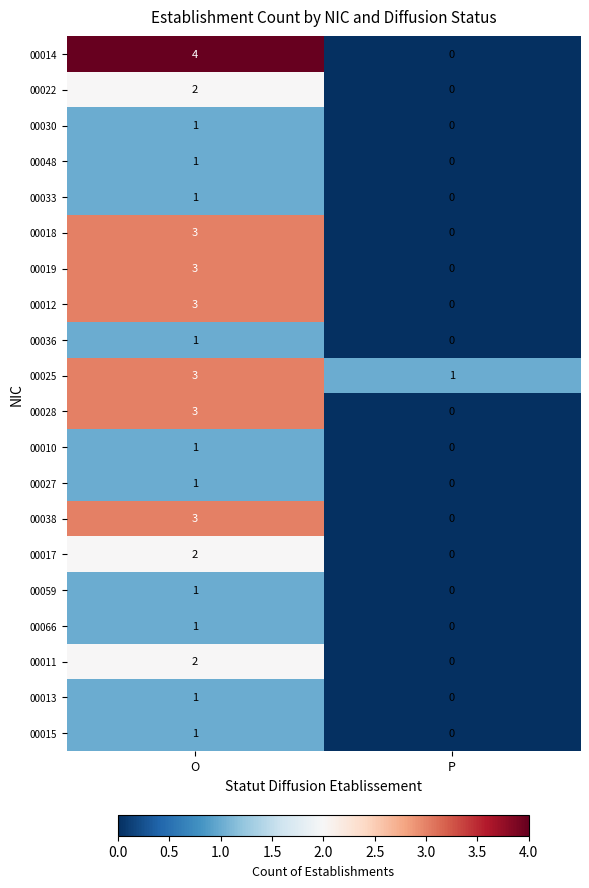

List the labels in order of 00014 value, smallest first.

P, O